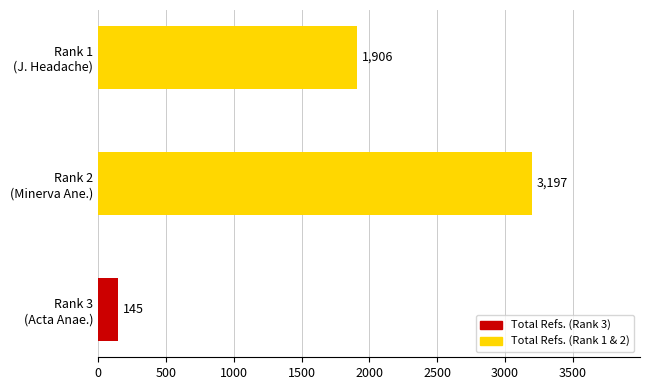

What is the greatest value displayed?

3197